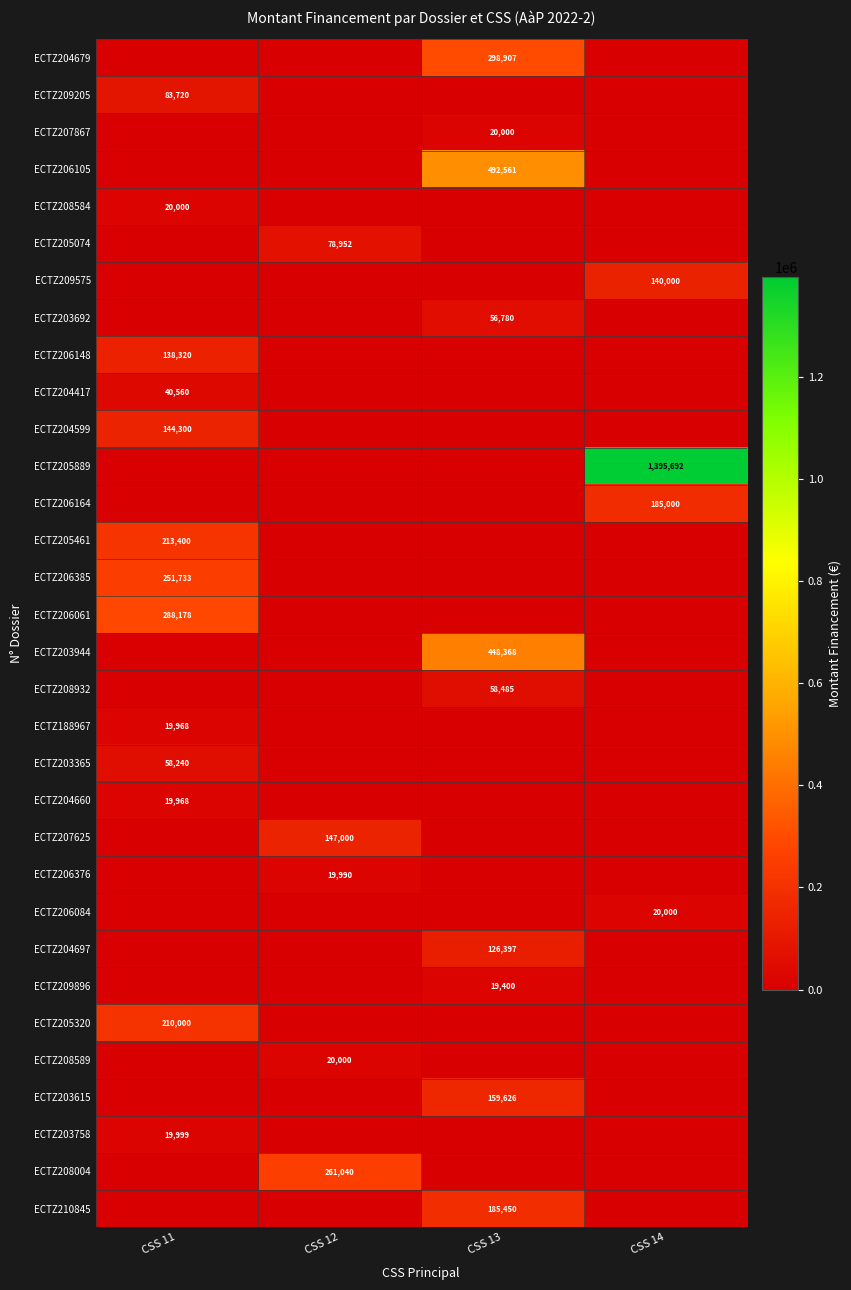

True or false: ECTZ205889 has a value of 1395692 at CSS 14.

True